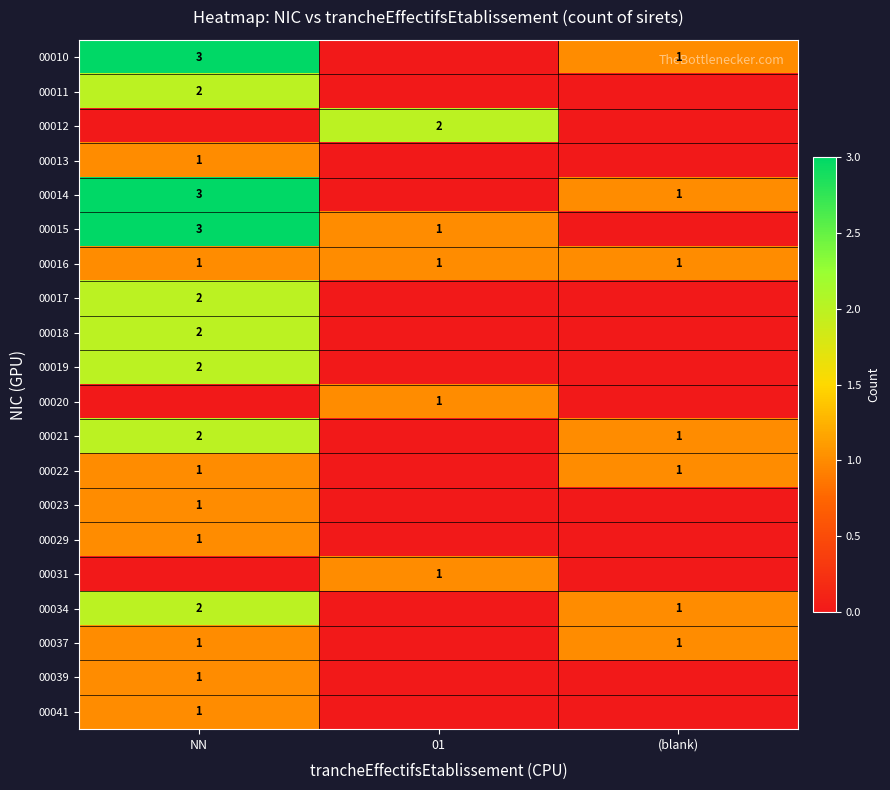

The value of 00037 at (blank) is 2. True or false?

False